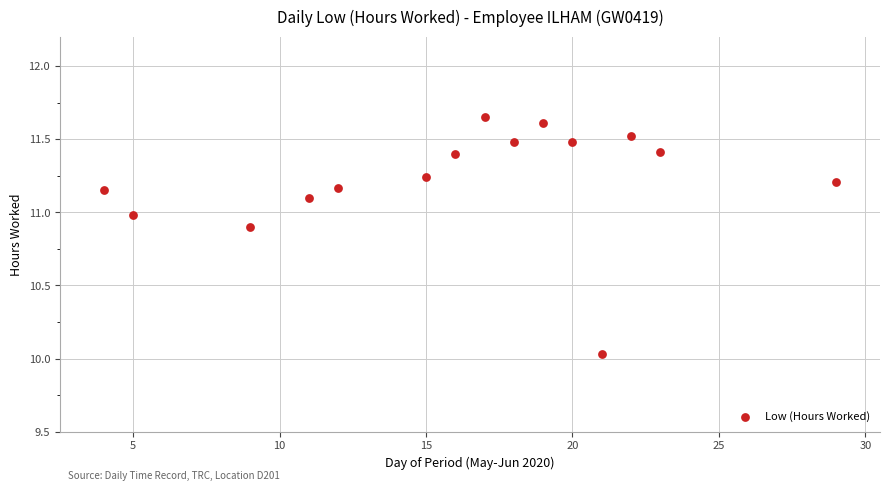

What is the range of X values (max minus min)?

25.0